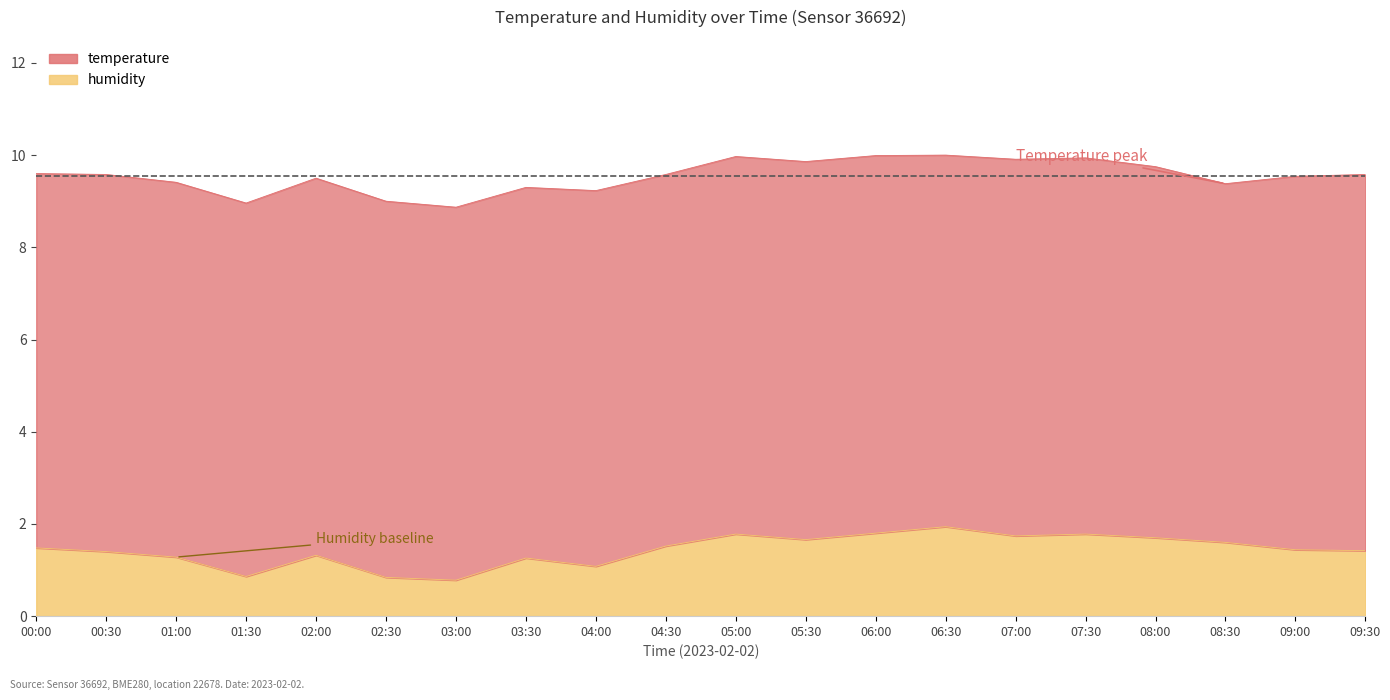

List the labels in order of value, smallest first.

03:00, 02:30, 01:30, 04:00, 03:30, 01:00, 02:00, 00:30, 09:30, 09:00, 00:00, 04:30, 08:30, 05:30, 08:00, 07:00, 05:00, 07:30, 06:00, 06:30